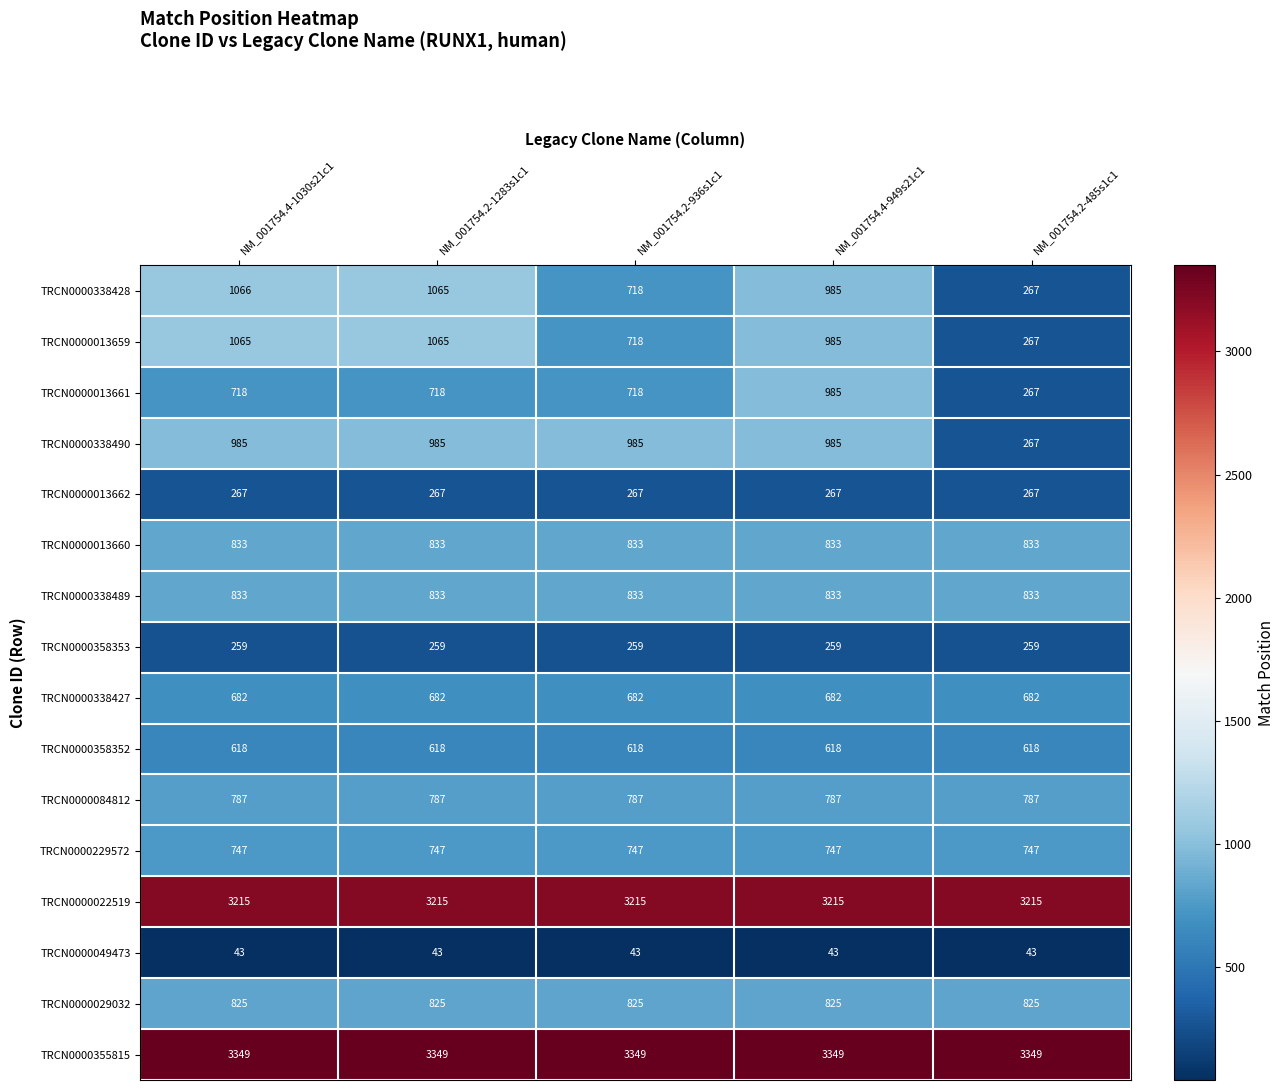

The TRCN0000355815 series shows 5315 at NM_001754.4-949s21c1. True or false?

False